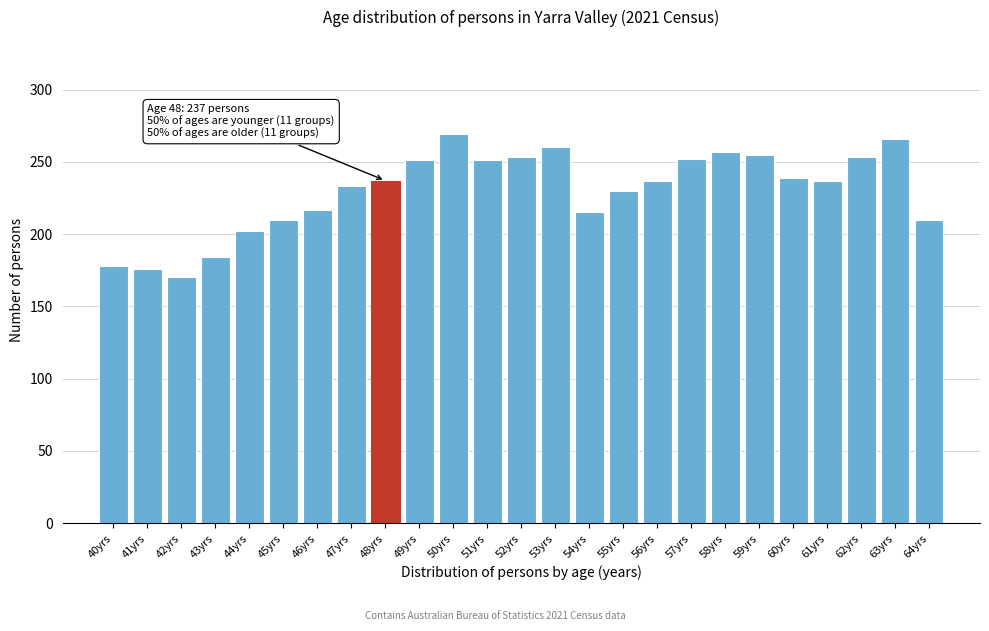

What is the approximate value at 62yrs, to the nearest 5?

255